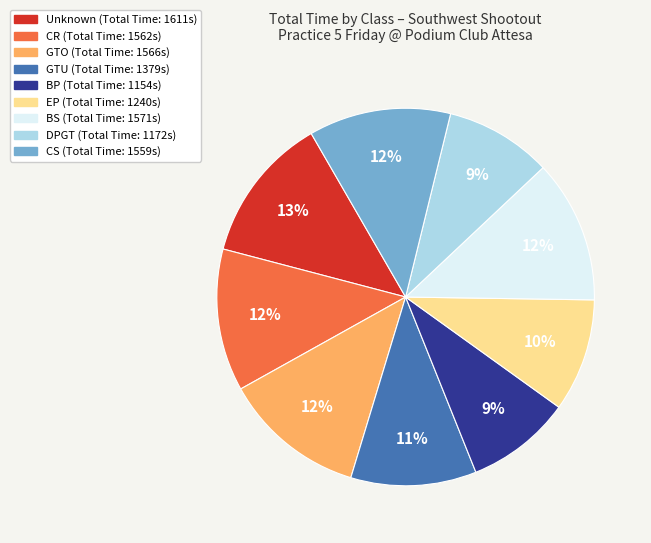

Is there any slice that represents more than half of the pie?

No